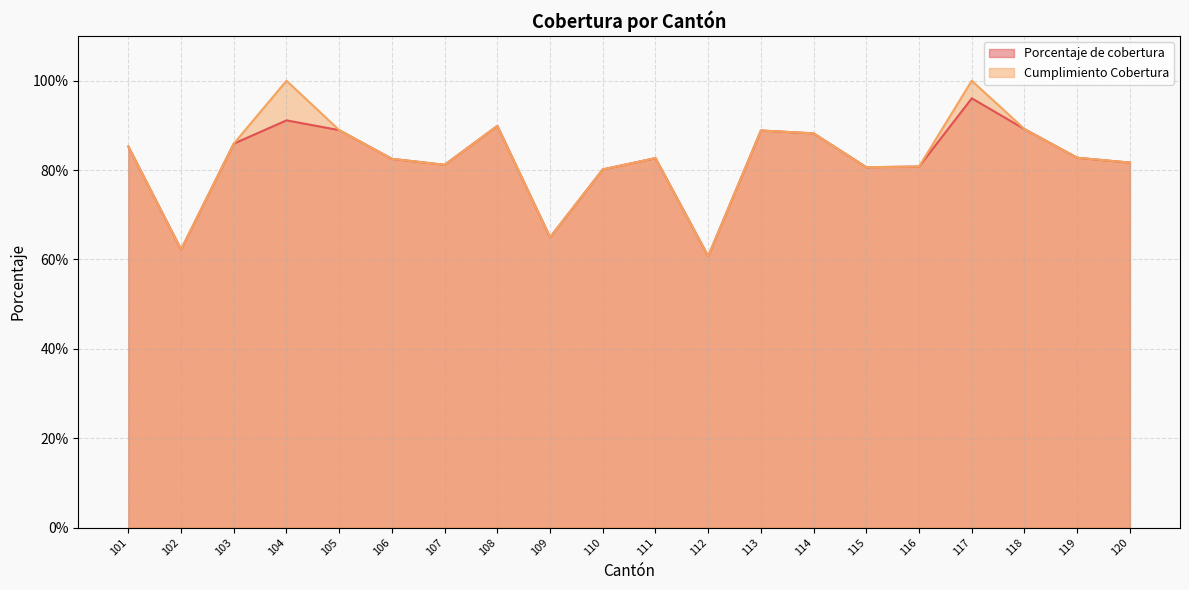

What is the minimum value for Porcentaje de cobertura?

0.6